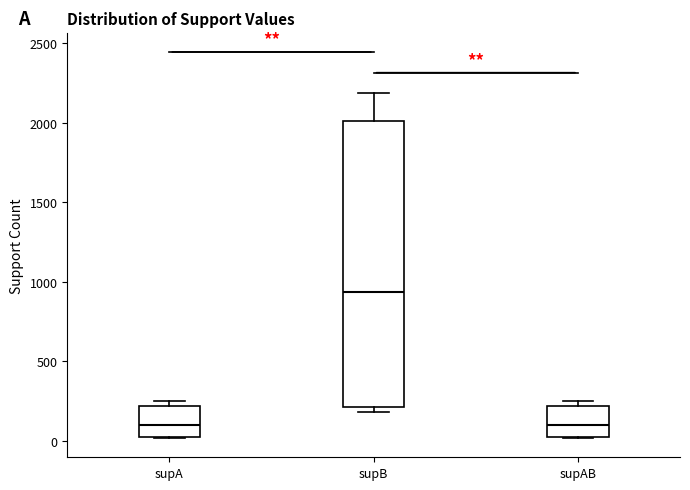

Reading left to right, transcribe this box plot: for each box, give where its median line is, the range the box spans, and where its two whiskers end, as read against the y-axis. The values are not printed on the chart, so give them approximately, as read against the axis.

supA: median 100, box 50 to 200, whiskers 0 to 250
supB: median 950, box 200 to 2000, whiskers 200 (just below the box's lower edge) to 2200
supAB: median 100, box 50 to 200, whiskers 0 to 250